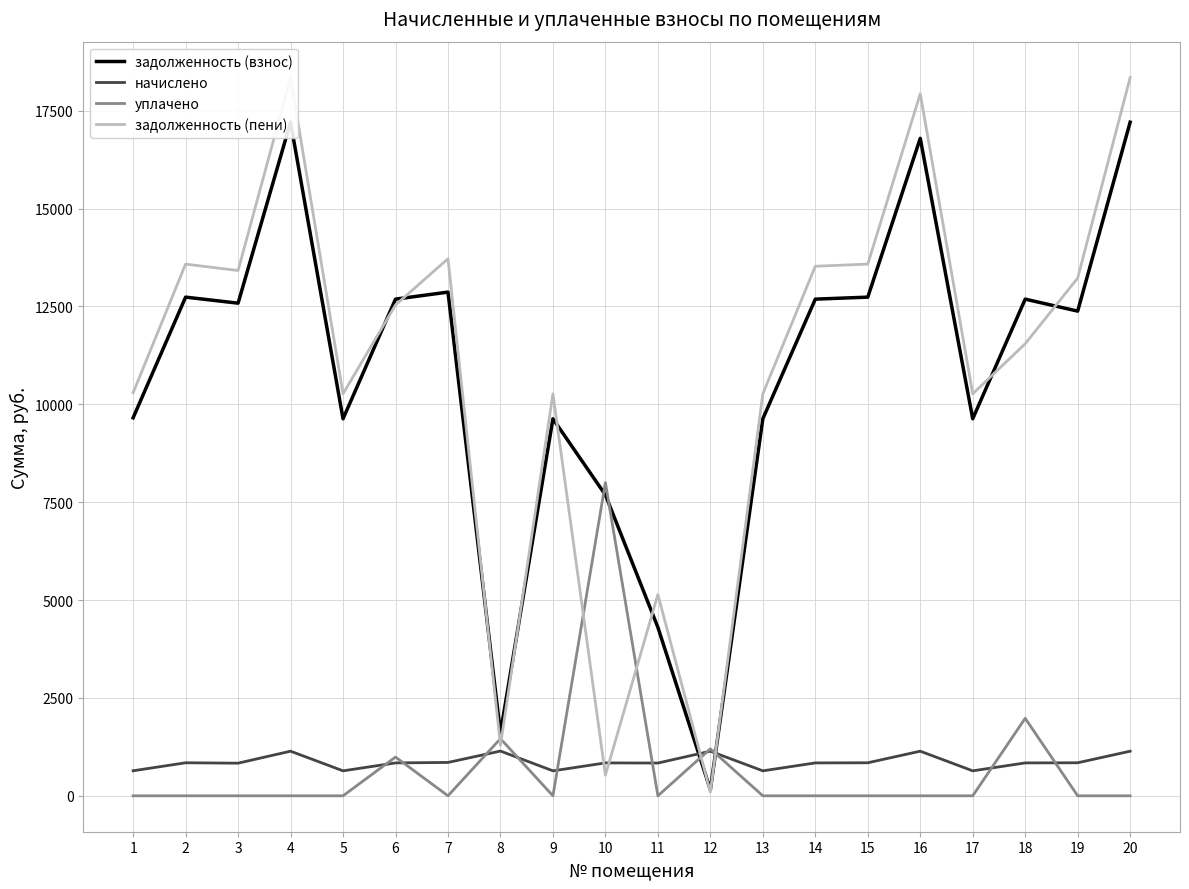

Where does the начислено series first go above 840?

2